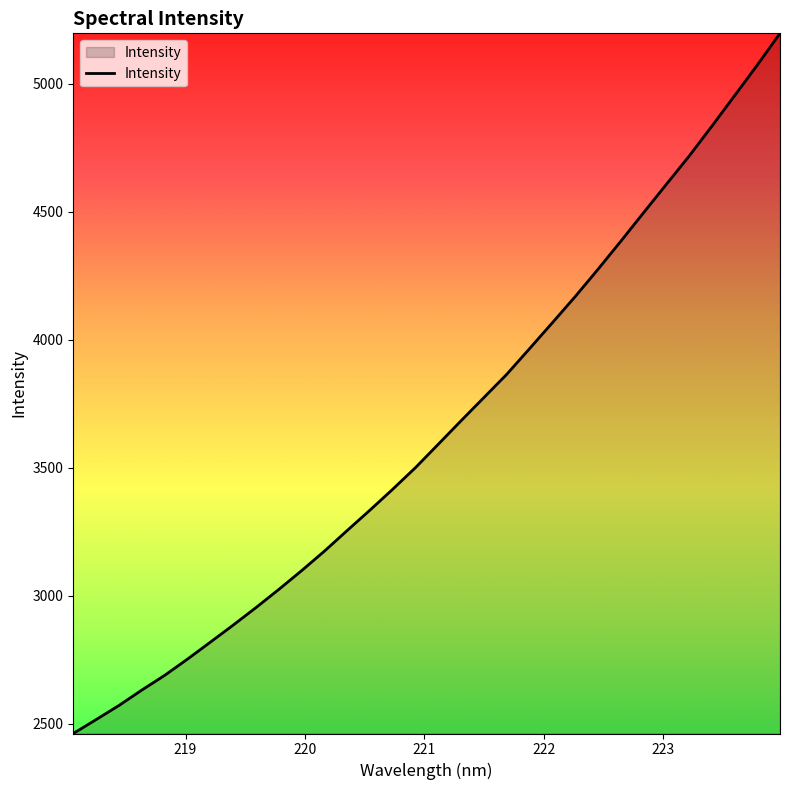

What is the difference between the second highest and second lowest values?

2556.5